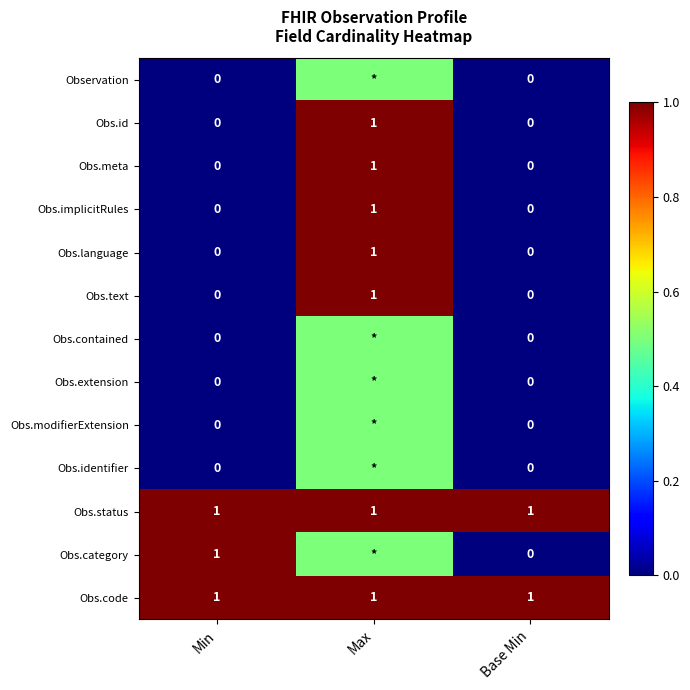

The value of Obs.code at Min is 1.0. True or false?

True